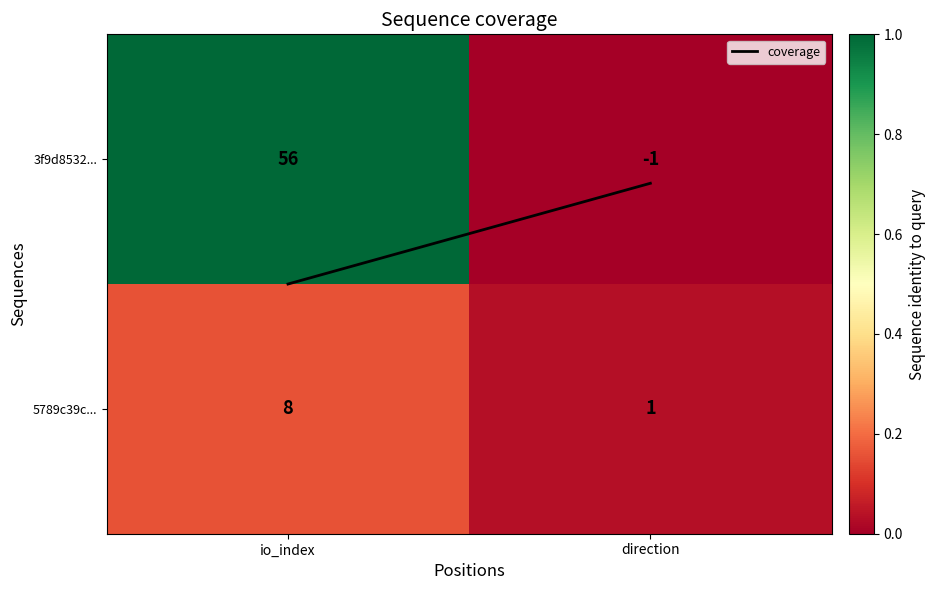

Between io_index and direction, which series saw the biggest shift?

3f9d8532...